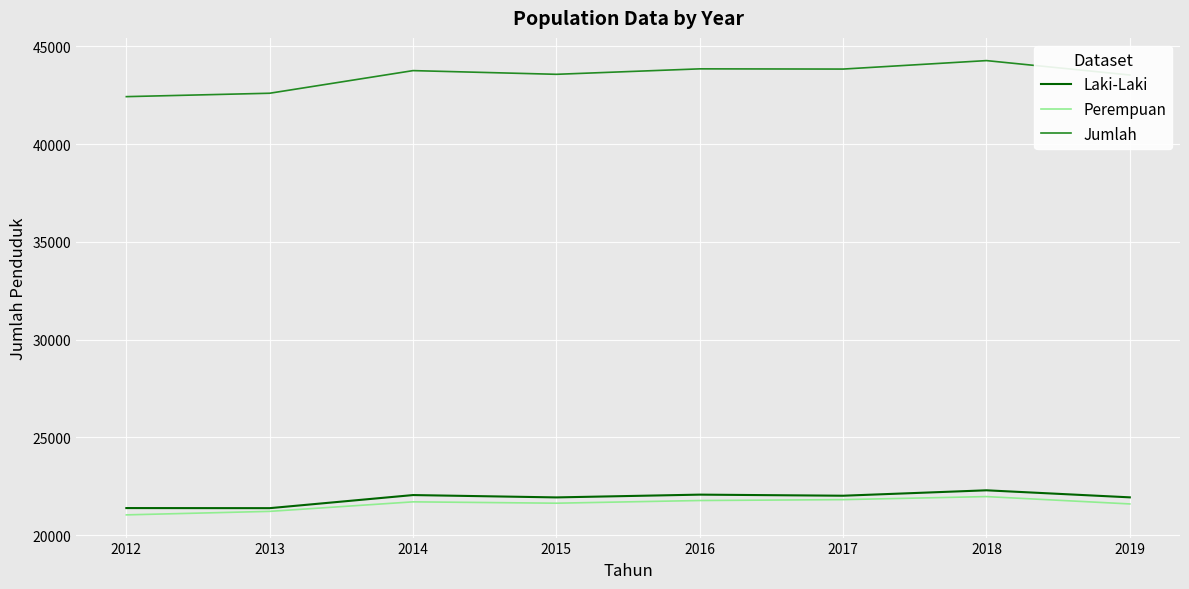

What is the spread (max minus min) of values at 2013?

21382